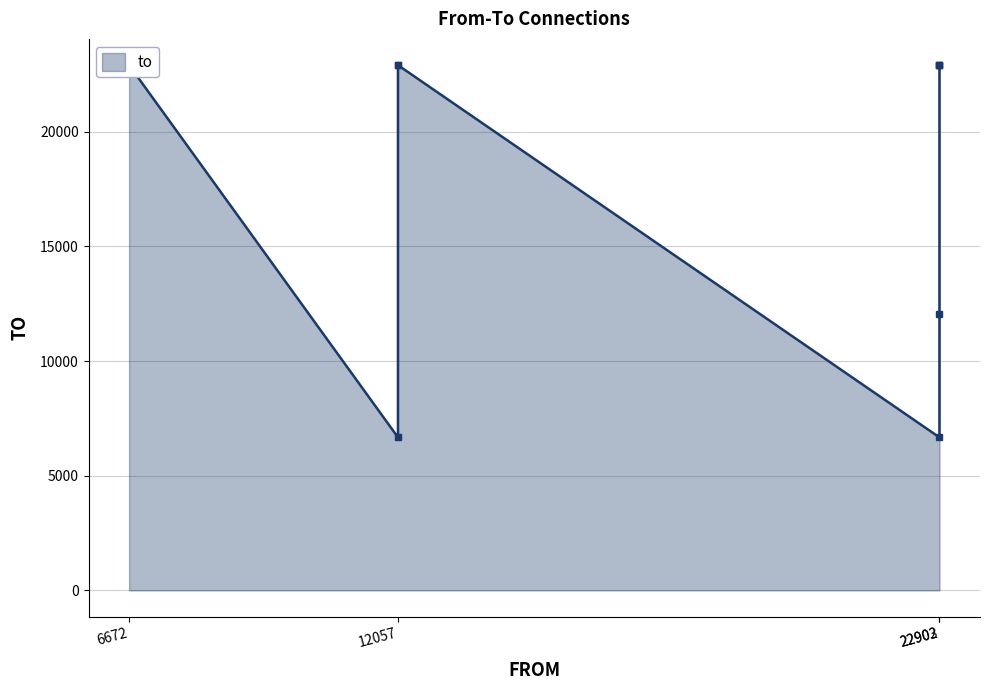

Where is the first local maximum?

12057